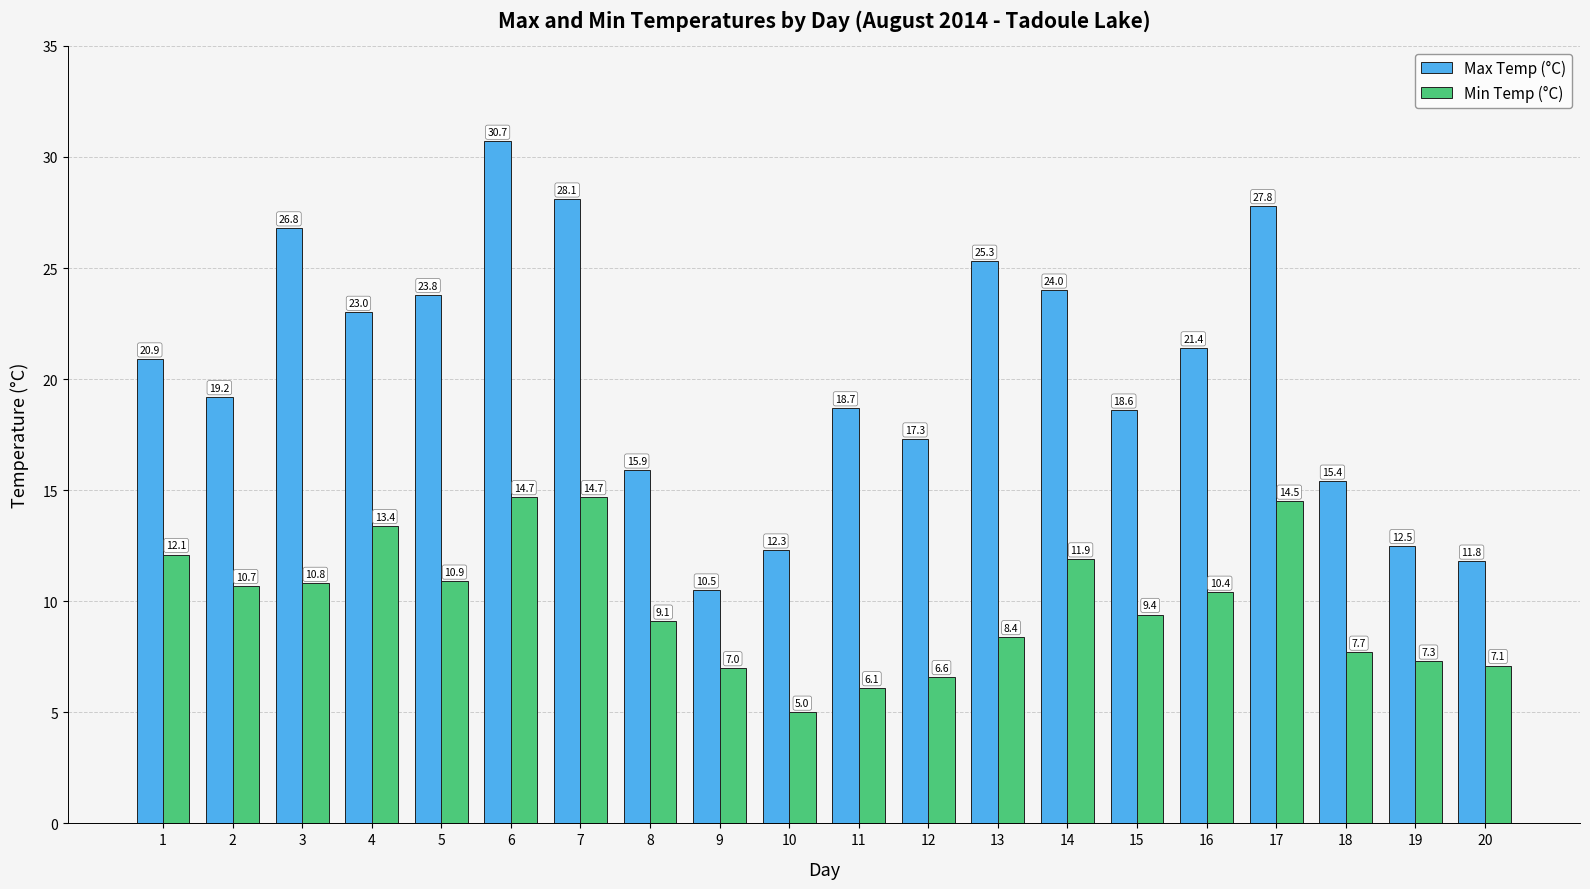

What is the sum of the Max Temp (°C) values at 11 and 4?

41.7